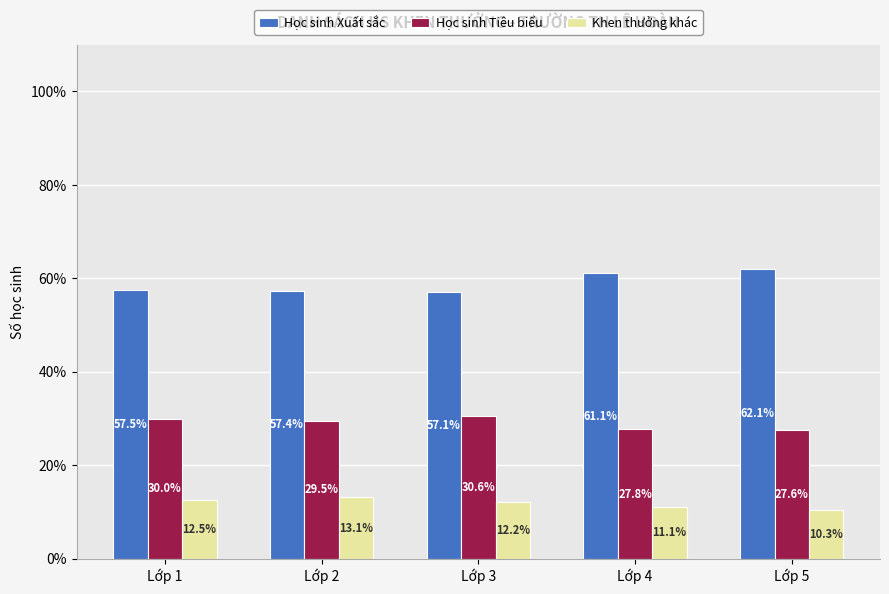

List the labels in order of Học sinh Tiêu biểu value, largest first.

Lớp 3, Lớp 1, Lớp 2, Lớp 4, Lớp 5